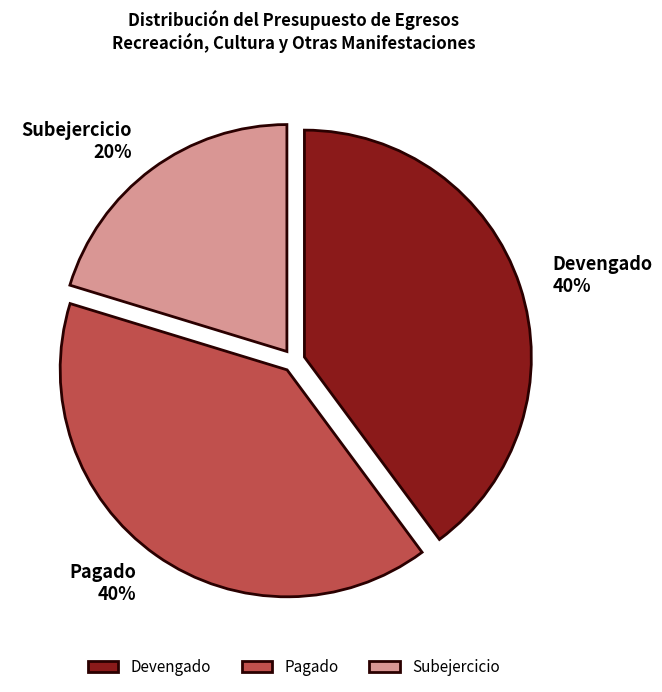

Is the sum of Pagado and Subejercicio greater than half?

Yes